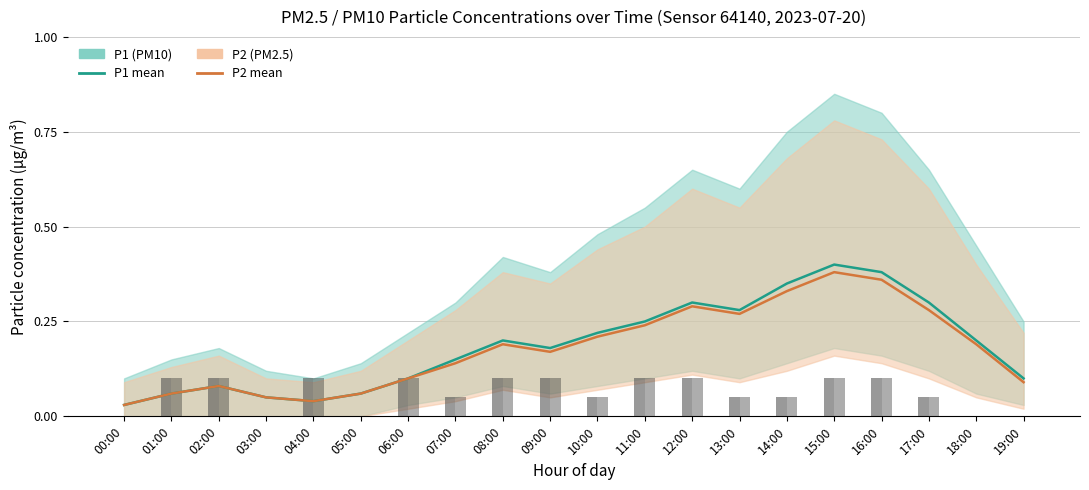

At how many categories does at least one series exceed 0?

20